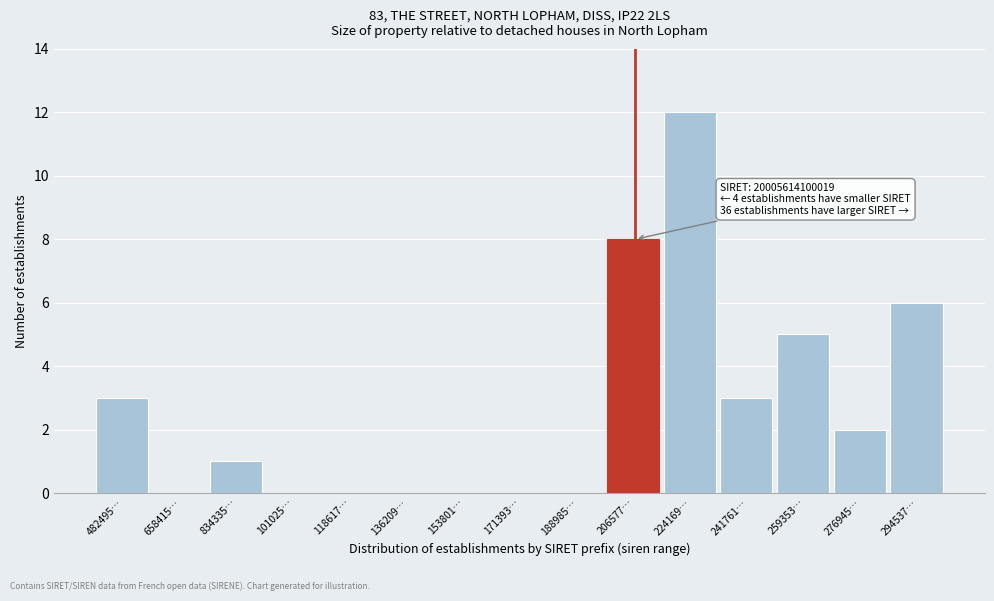

Reading left to right, transcribe all the data shown in this chart.

482495…=3	658415…=0	834335…=1	101025…=0	118617…=0	136209…=0	153801…=0	171393…=0	188985…=0	206577…=8	224169…=12	241761…=3	259353…=5	276945…=2	294537…=6